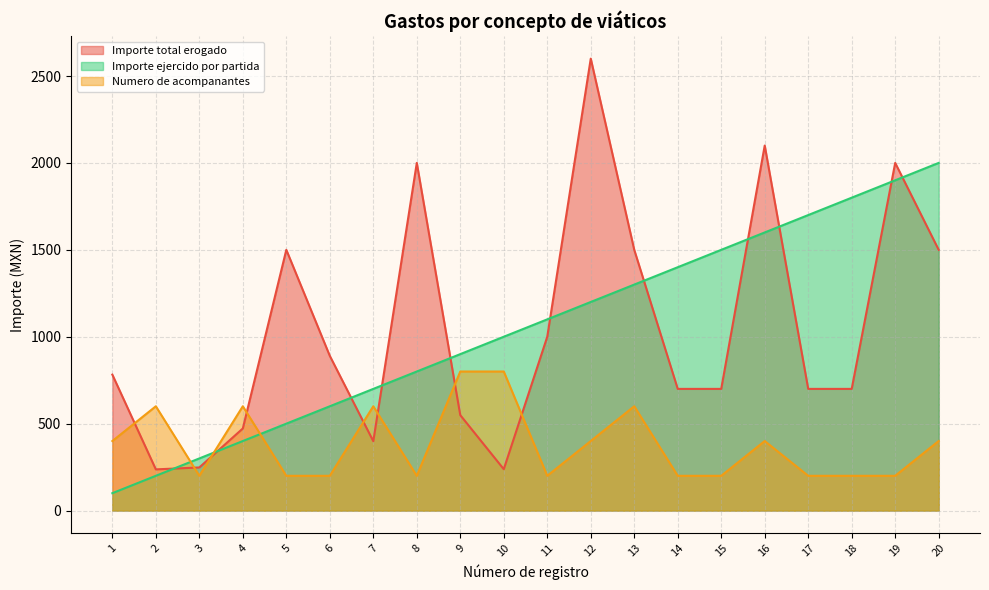

List the series in order of their peak value, lowest first.

Numero de acompanantes, Importe ejercido por partida, Importe total erogado